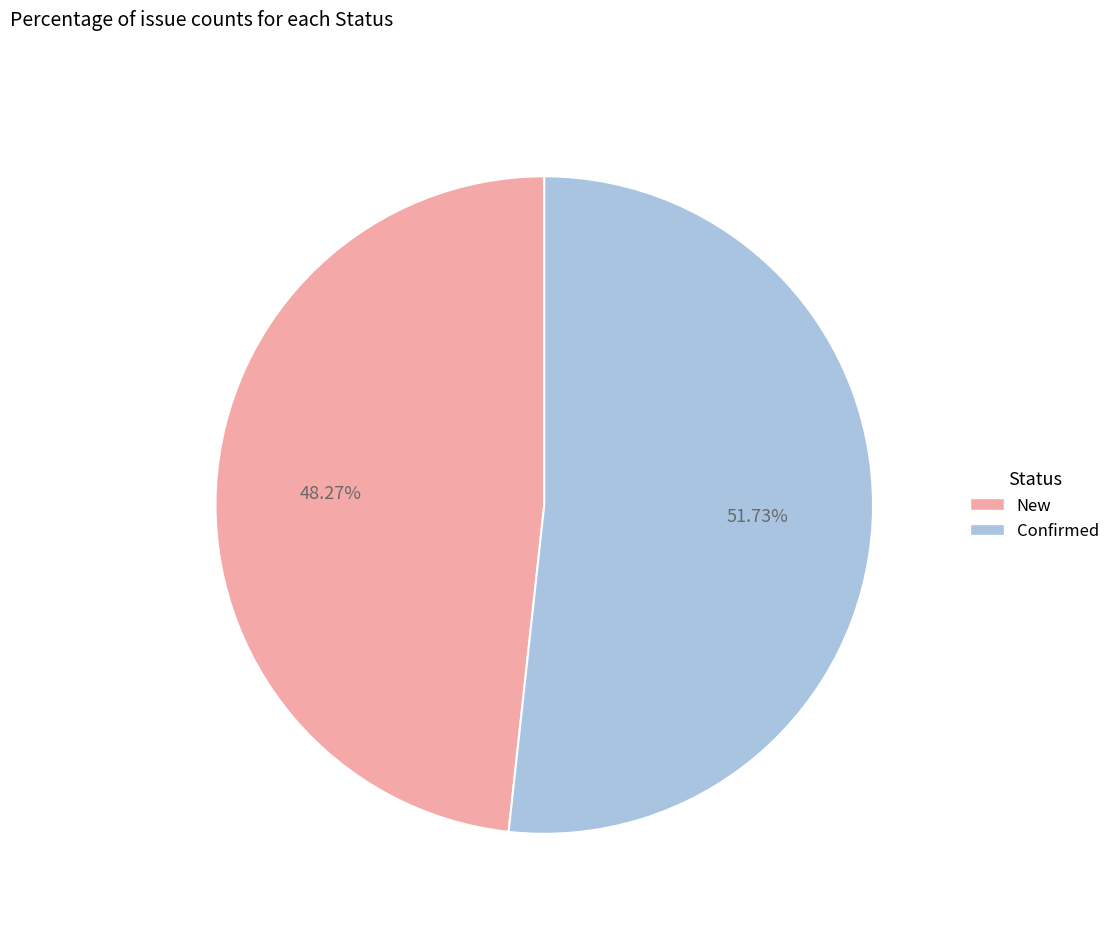

Is Confirmed the majority of the pie?

Yes